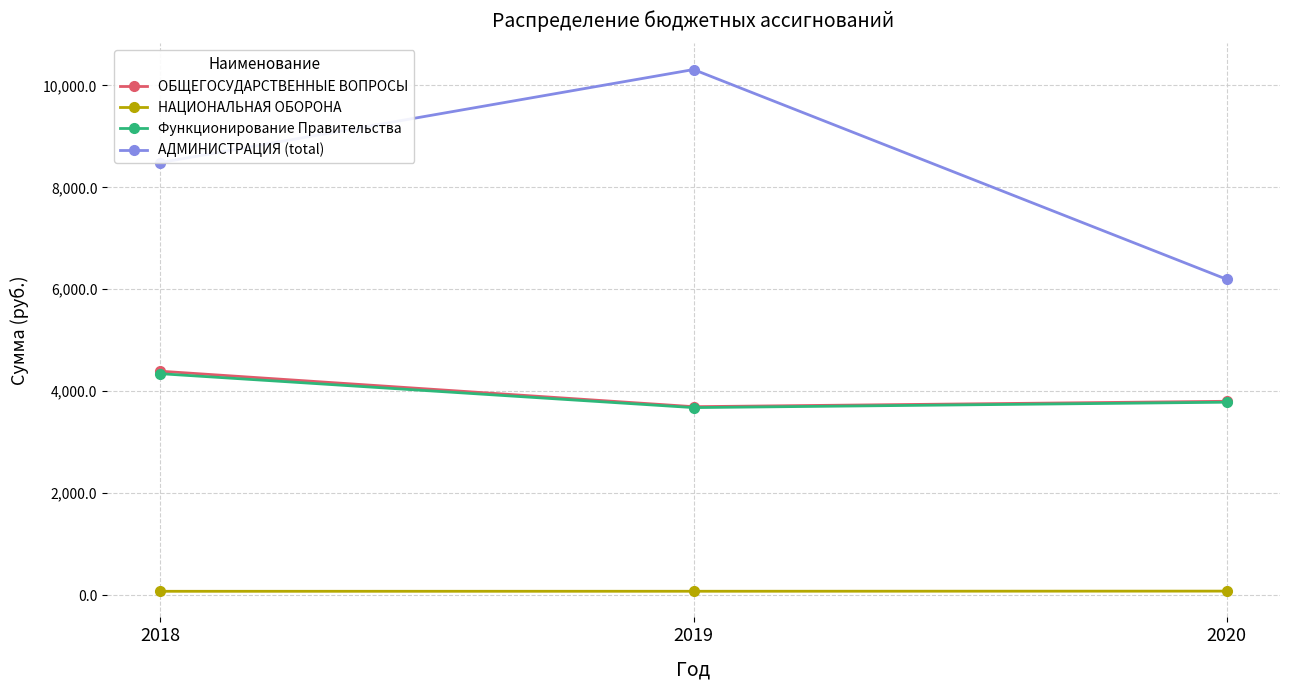

Which category has the highest value across all series?

2019